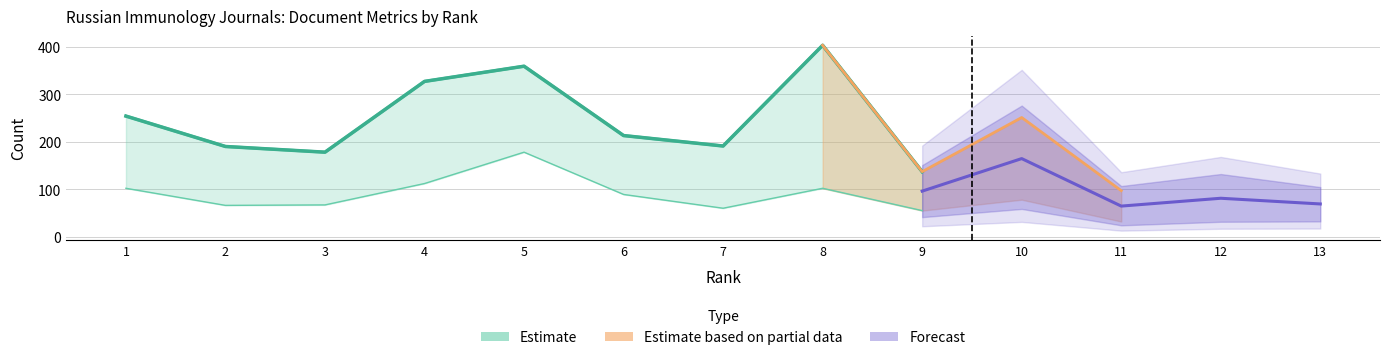

Where is the data nearest to the value 270?

1